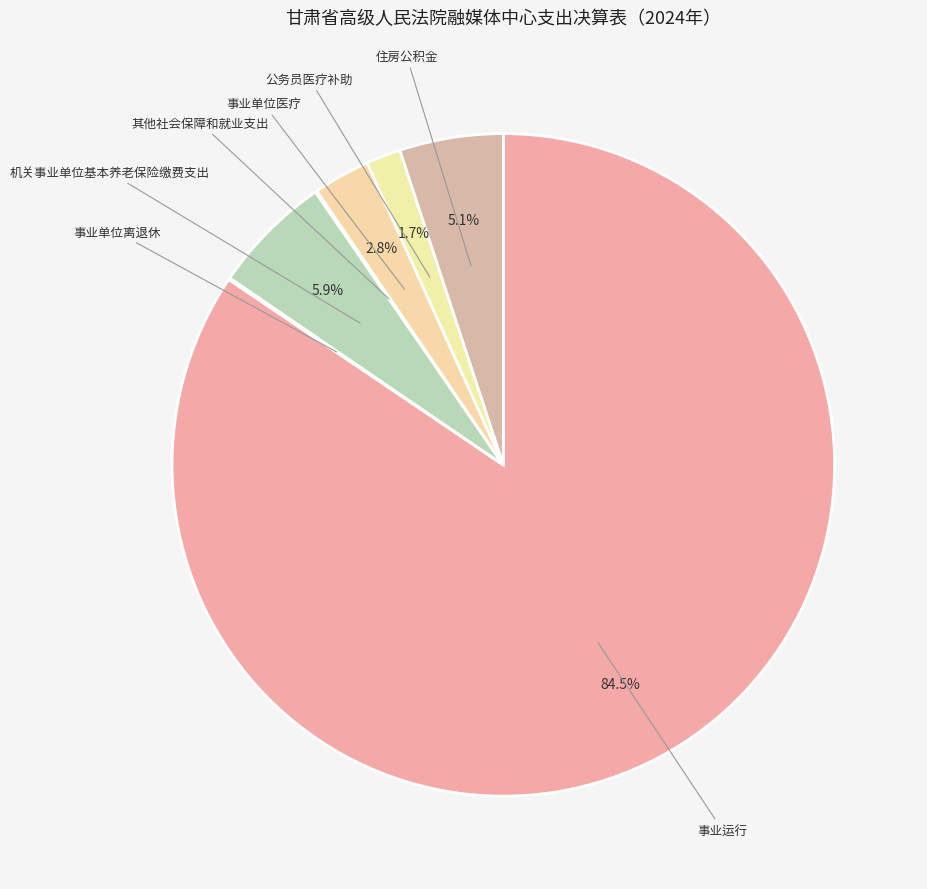

The 机关事业单位基本养老保险缴费支出 slice represents 6% of the pie. True or false?

True